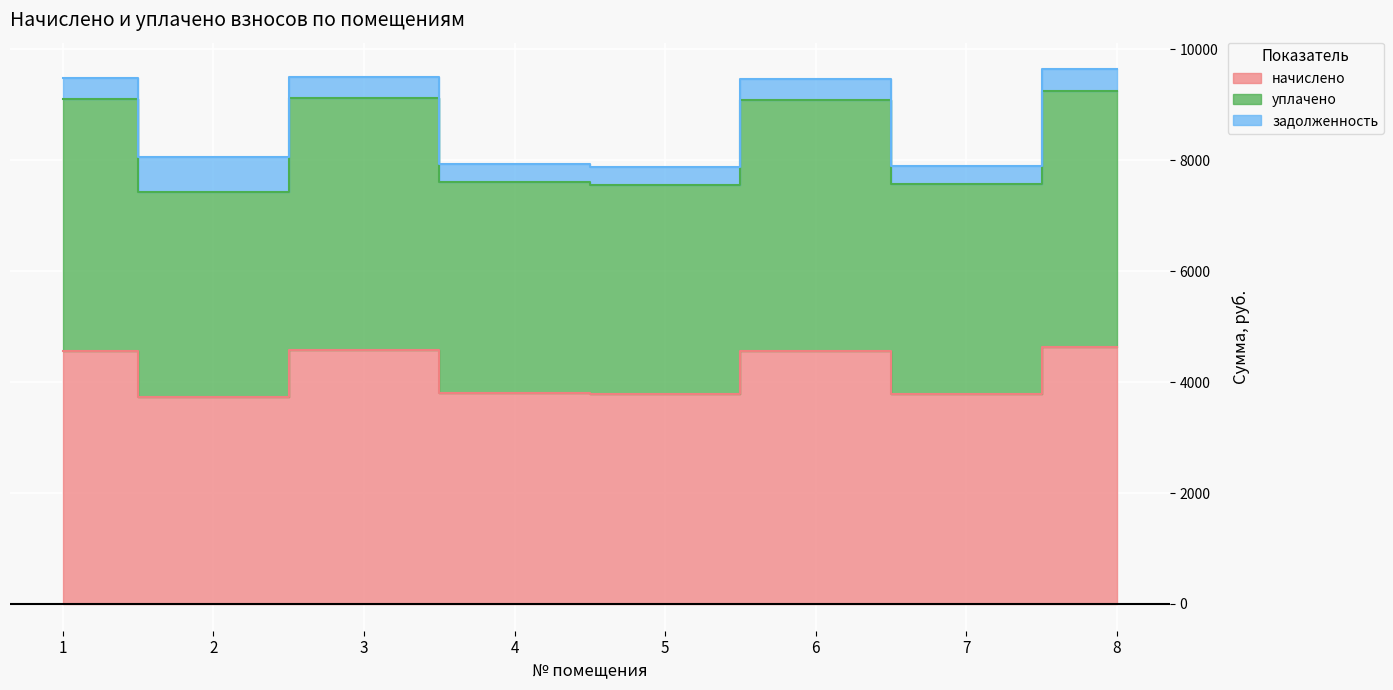

Does the chart display data point markers on the line(s)?

No